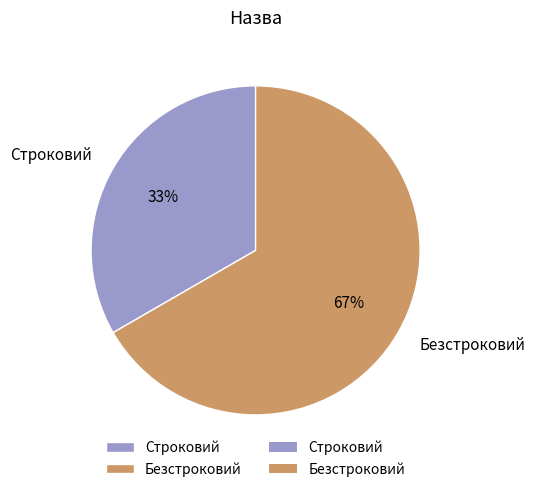

True or false: Строковий accounts for 33% of the total.

True